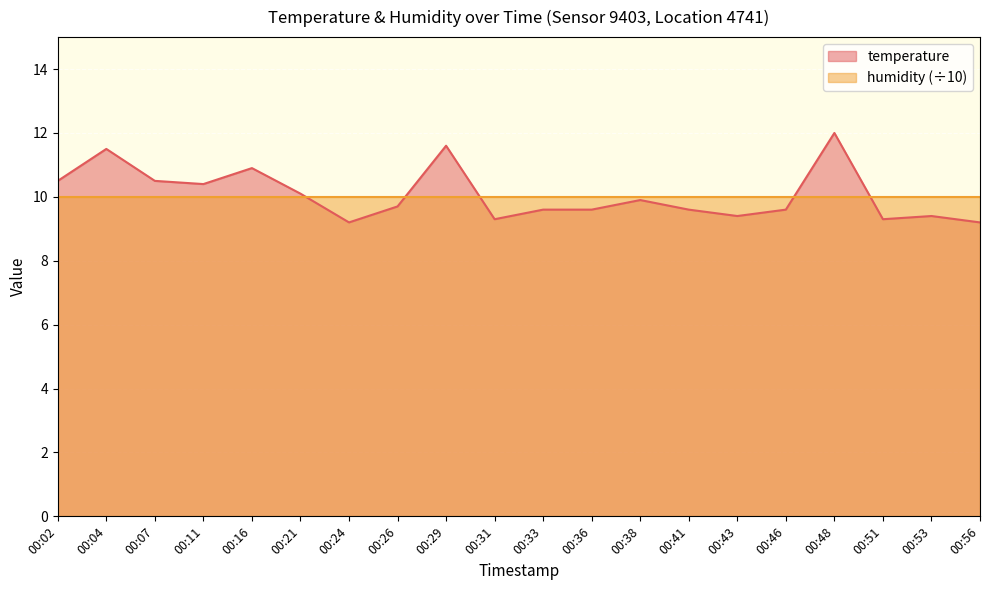

Which has a higher value, 00:11 or 00:21?

00:11